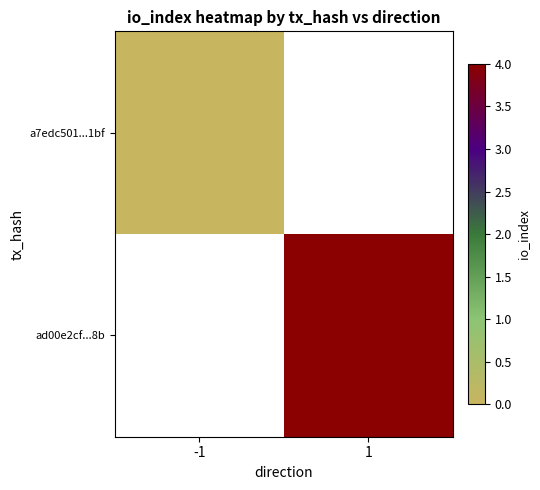

Which series has the widest spread of values?

a7edc501...1bf